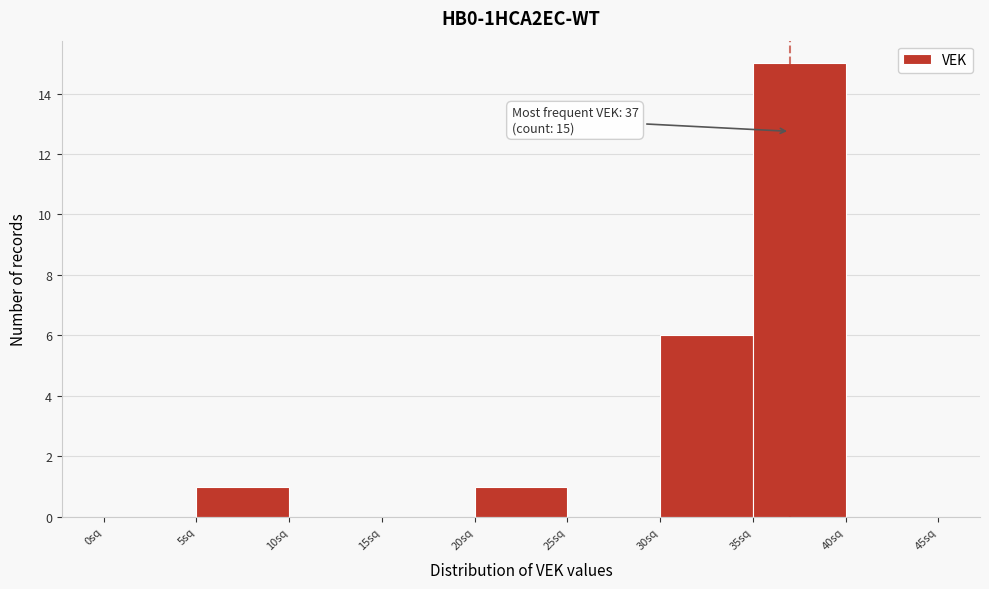

Which range on the x-axis has the tallest bar?

35 to 40